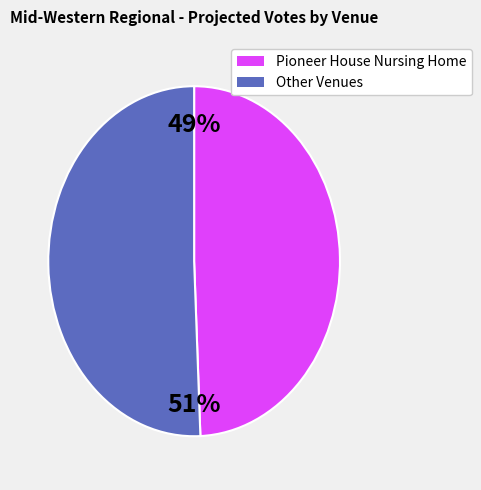

Does any single category account for the majority?

Yes